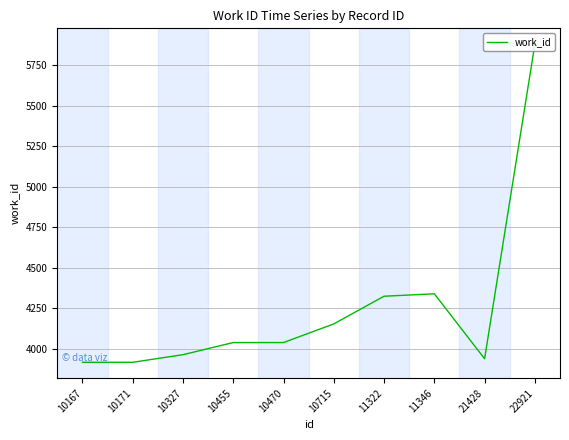

What is the sum of all values?

42505